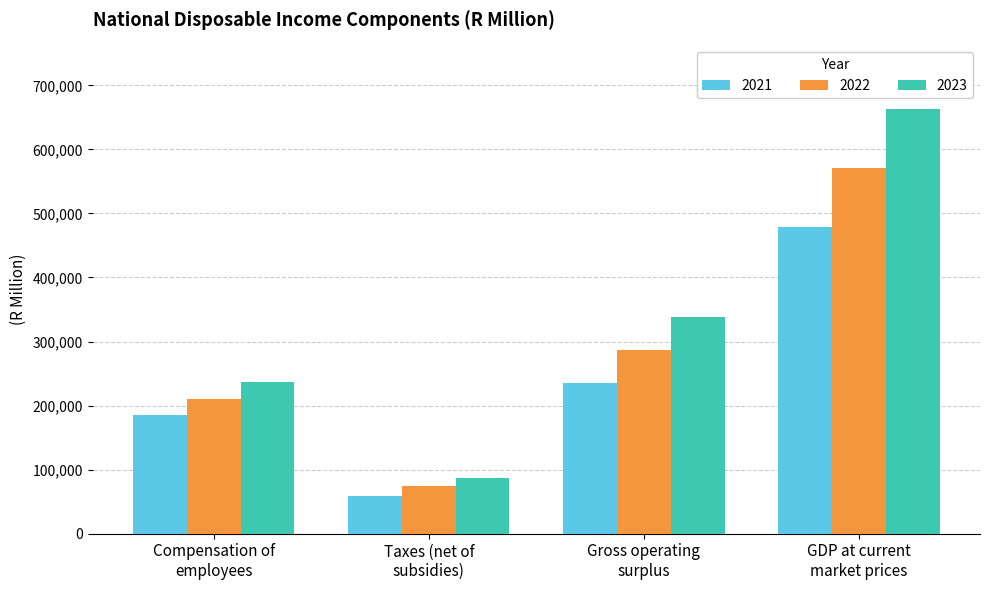

How many 2022 values are between 209725 and 571194?

3